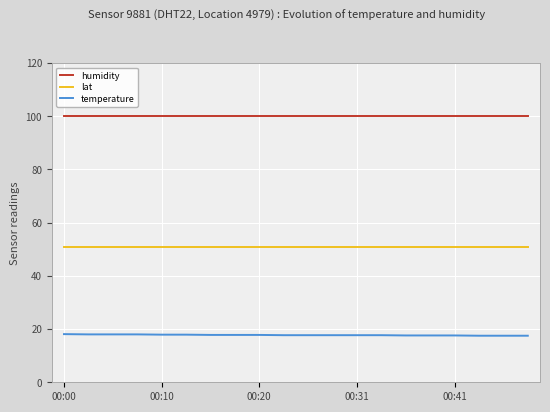

Which series has the largest total across all categories?

humidity